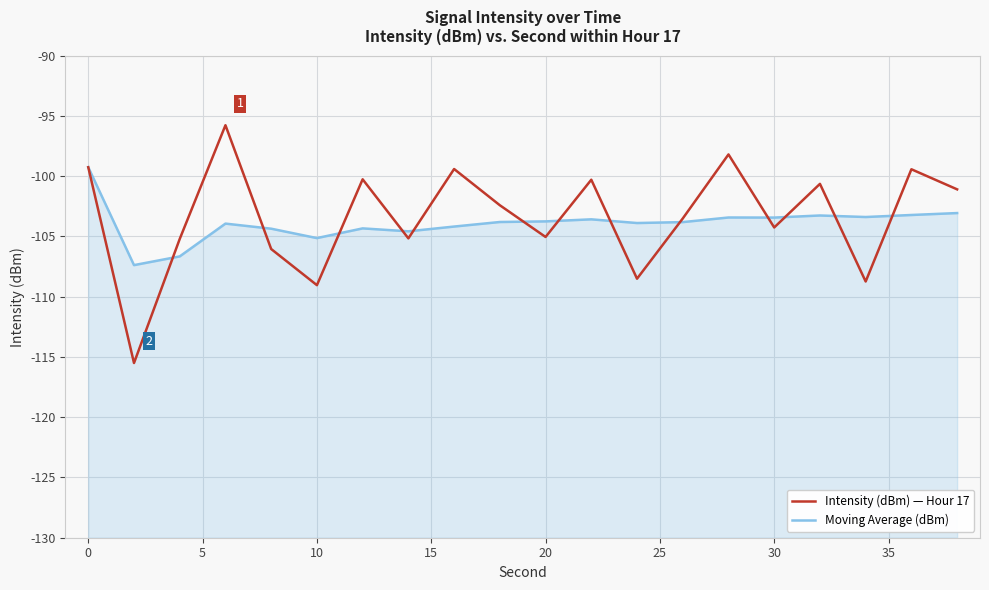

What are all the series names shown in the legend?

Intensity (dBm) — Hour 17, Moving Average (dBm)